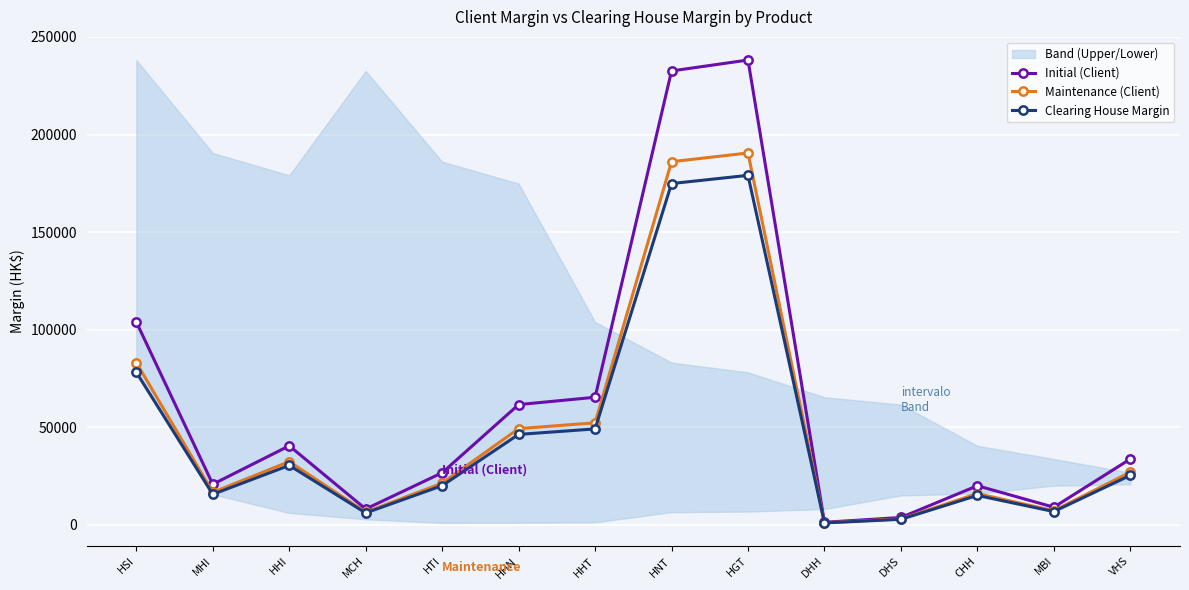

Where is Clearing House Margin nearest to the value 90029?

HSI